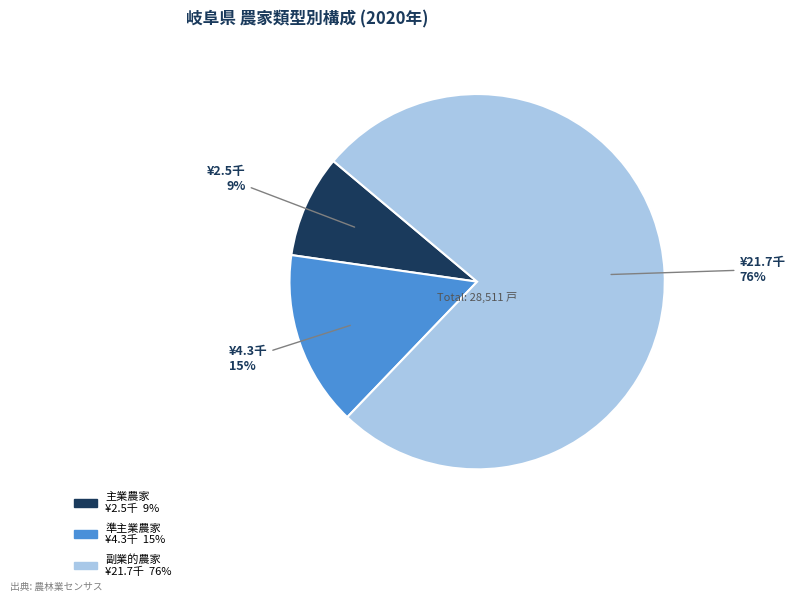

Count the number of slices in the pie.

3